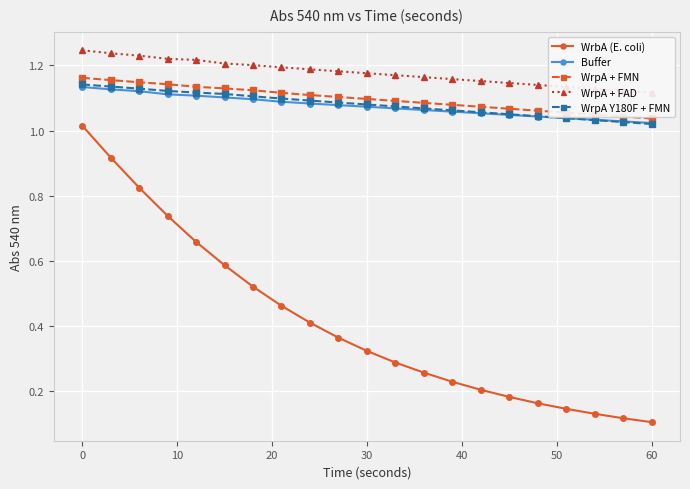

True or false: WrpA + FMN and WrpA + FAD cross at least once.

False